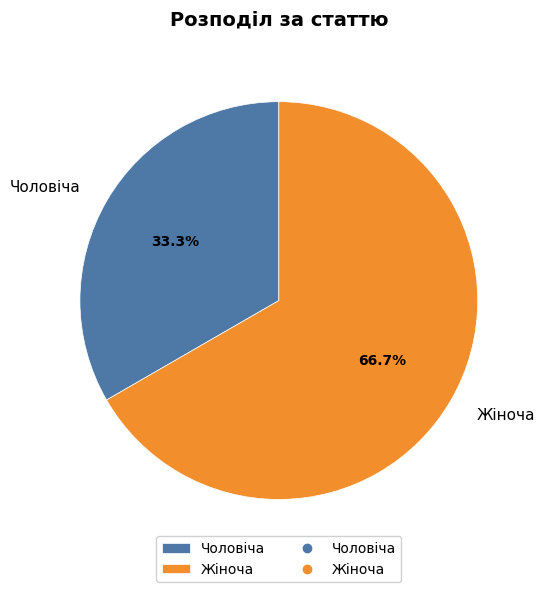

Rank the categories by value from lowest to highest.

Чоловіча, Жіноча